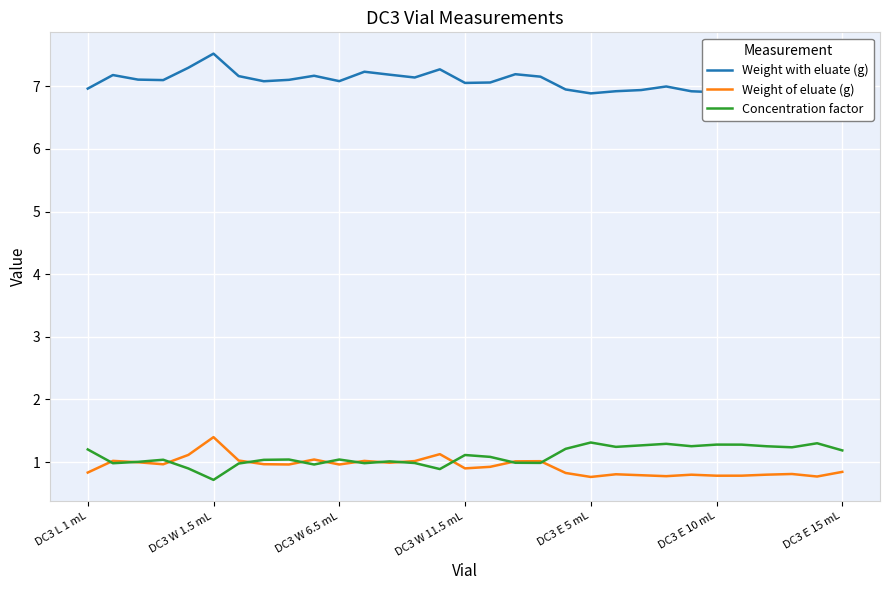

True or false: Weight of eluate (g) and Weight with eluate (g) cross at least once.

False